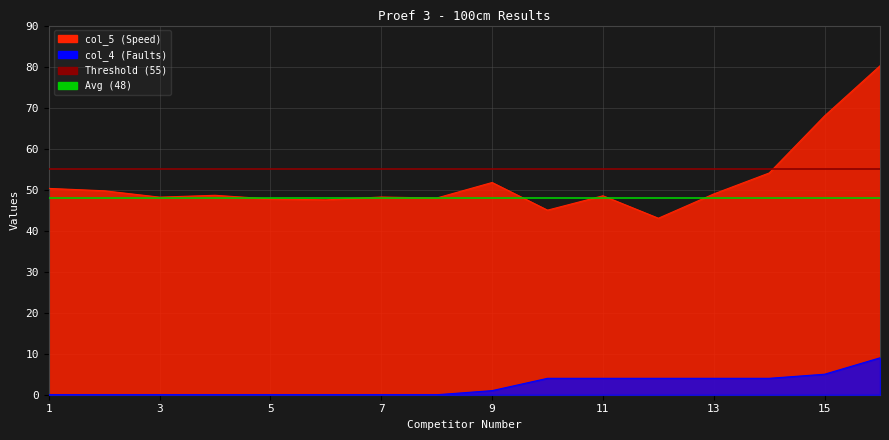

Reading left to right, transcribe all the data shown in this chart.

col_5 (Speed): 1=50.3	2=49.7	3=48.2	4=48.6	5=47.7	6=47.5	7=48.2	8=48.0	9=51.7	10=45.0	11=48.5	12=43.0	13=49.0	14=54.1	15=68.0	16=80.2
col_4 (Faults): 1=0.0	2=0.0	3=0.0	4=0.0	5=0.0	6=0.0	7=0.0	8=0.0	9=1.0	10=4.0	11=4.0	12=4.0	13=4.0	14=4.0	15=5.0	16=9.0